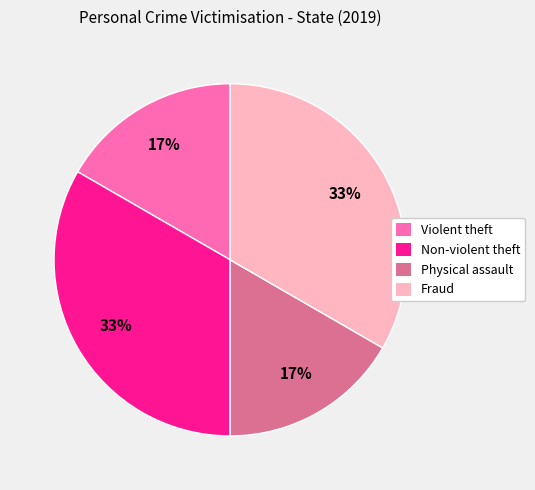

To the nearest percent, what portion does Non-violent theft represent?

33%